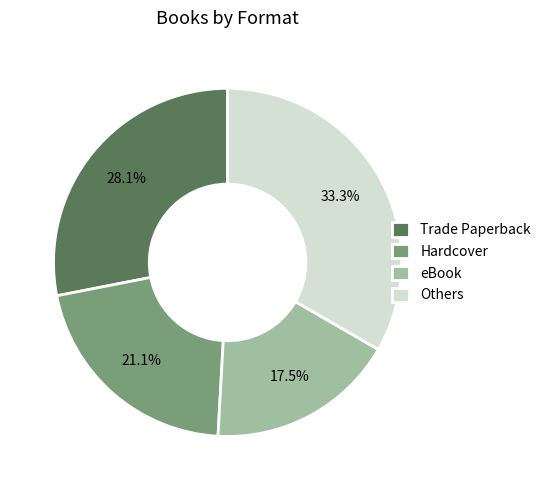

Do eBook and Others together represent more than half of the pie?

Yes